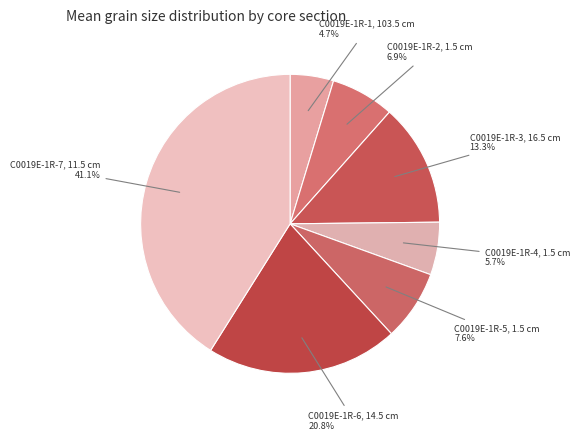

Is there a majority slice in this chart?

No